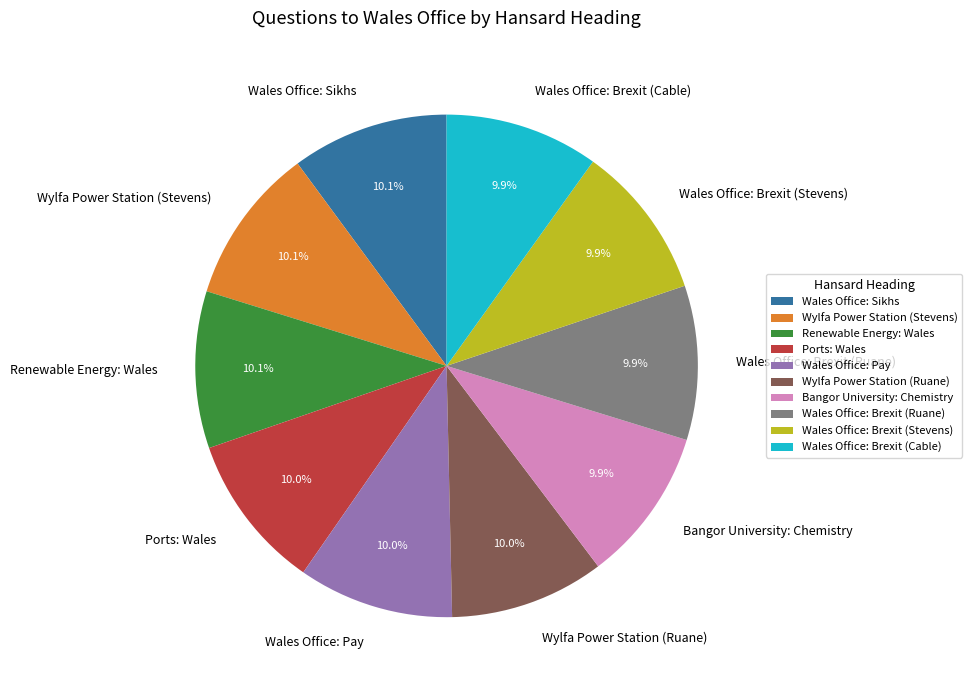

To the nearest percent, what portion does Wales Office: Brexit (Cable) represent?

10%